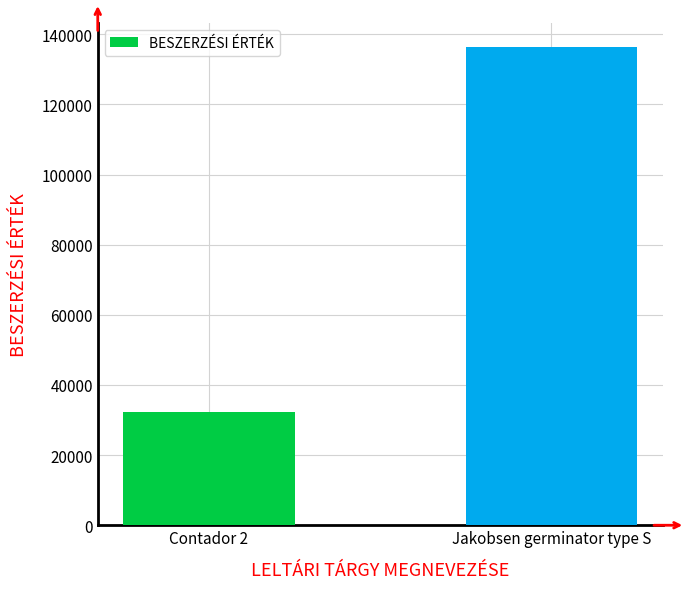

Is it true that the value at Jakobsen germinator type S is 136342.3?

True